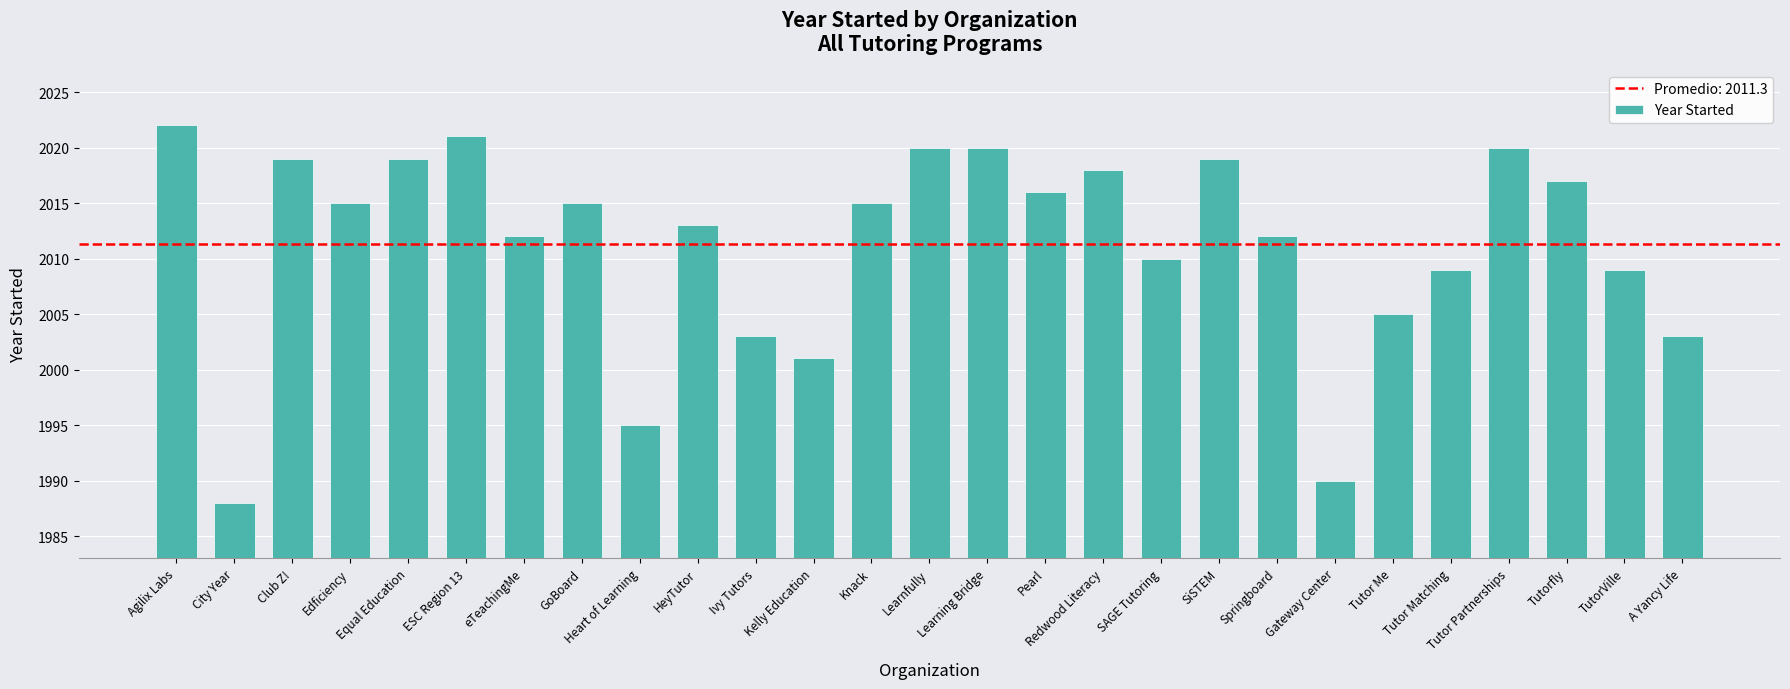

What is the ratio of the value at Agilix Labs to the value at Springboard?

1.0